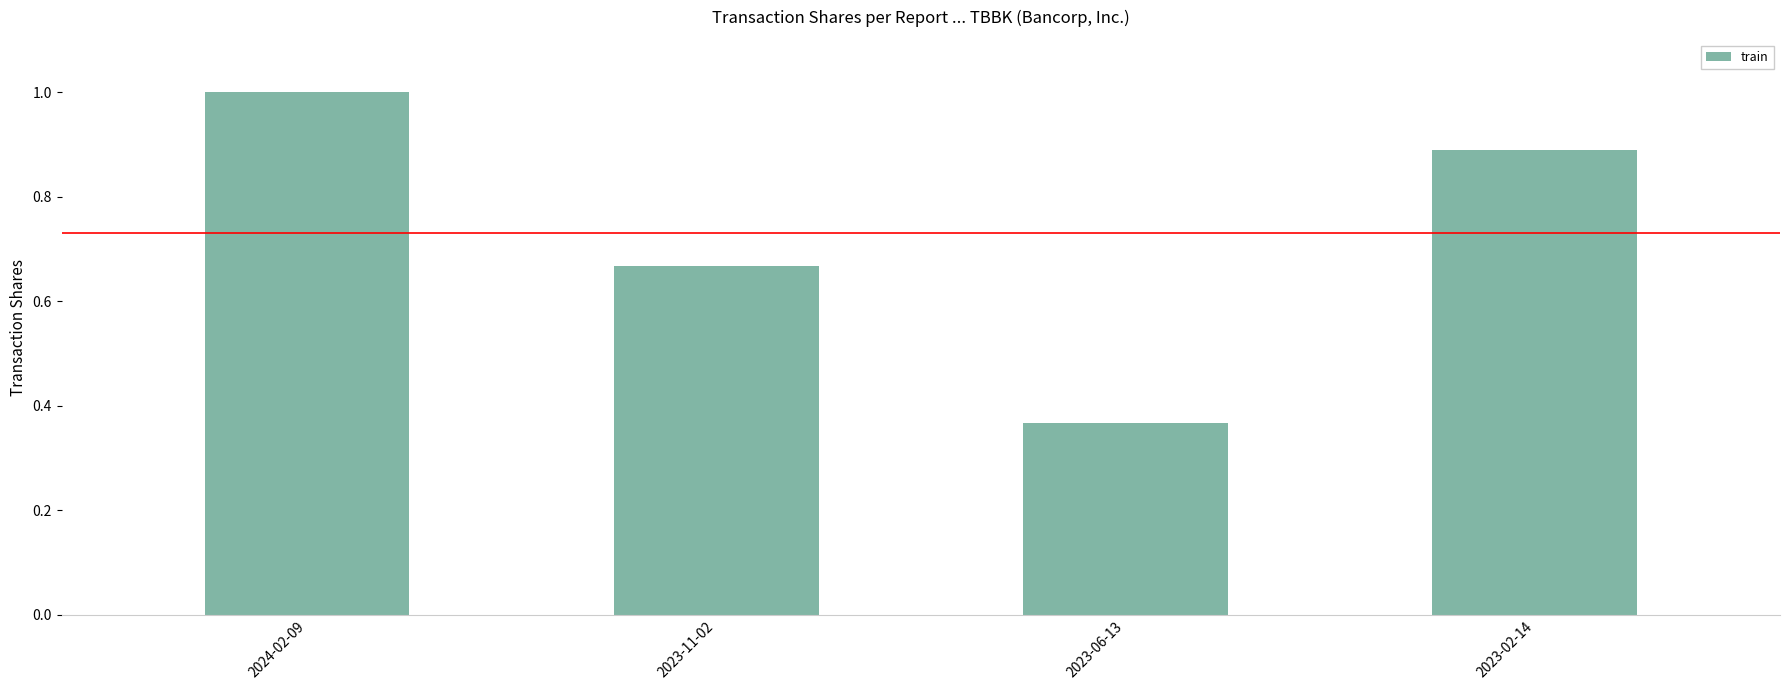

Where is the data nearest to the value 0?

2023-06-13